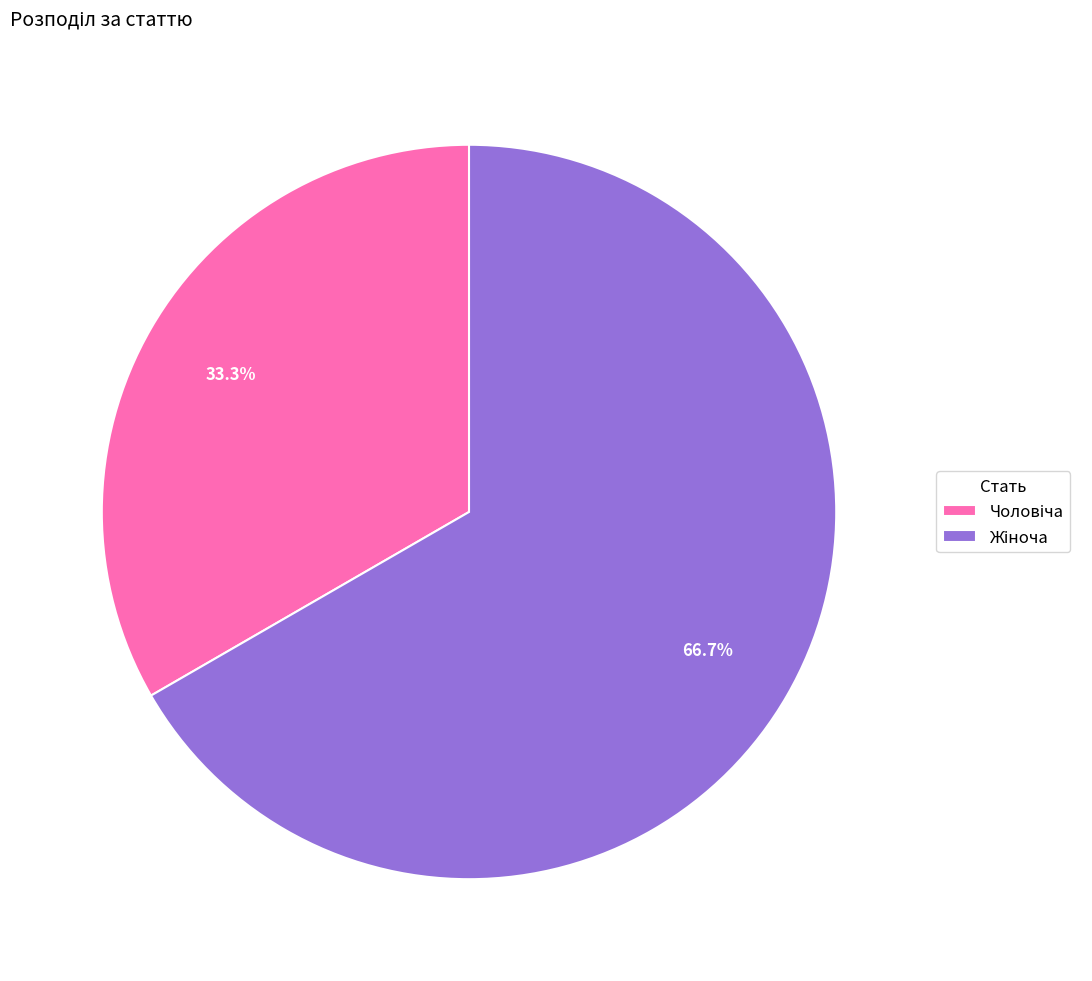

Does any single category account for the majority?

Yes